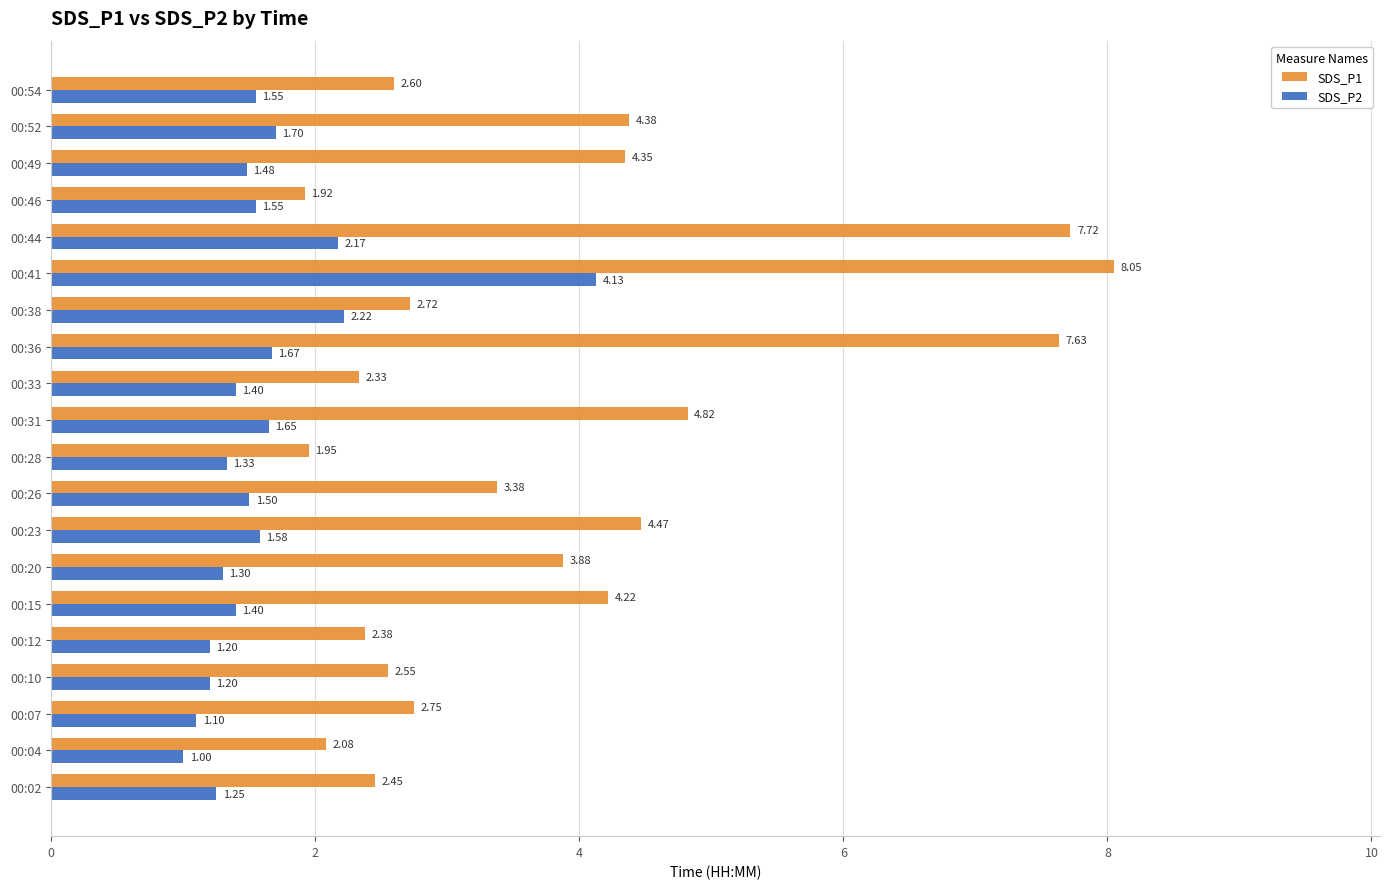

Which series has the widest spread of values?

SDS_P1